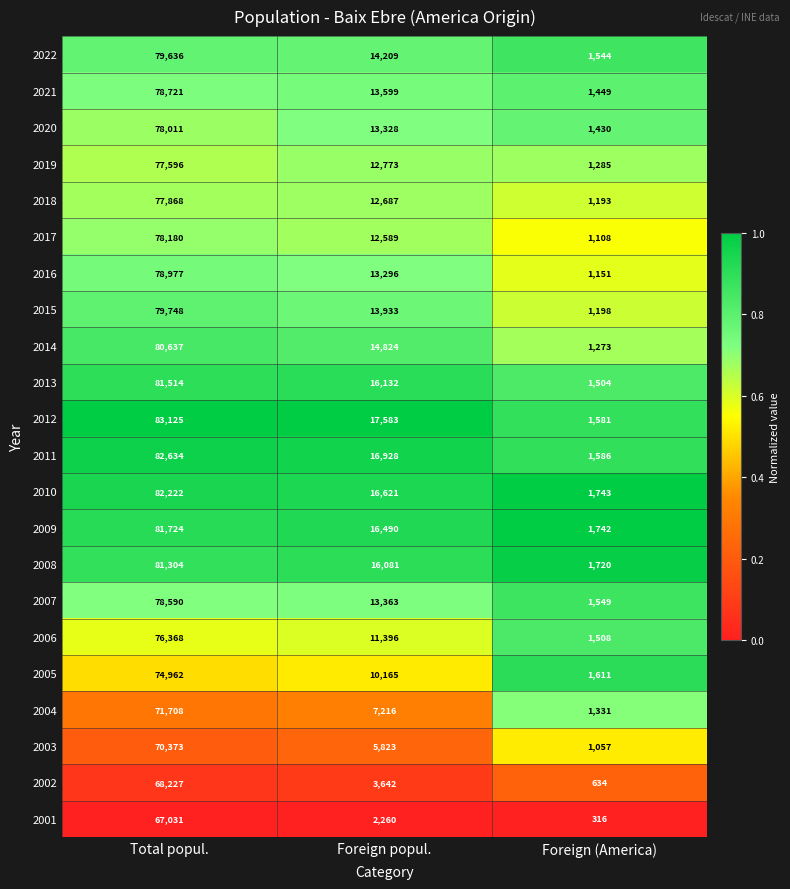

List the labels in order of 2001 value, smallest first.

Foreign (America), Foreign popul., Total popul.